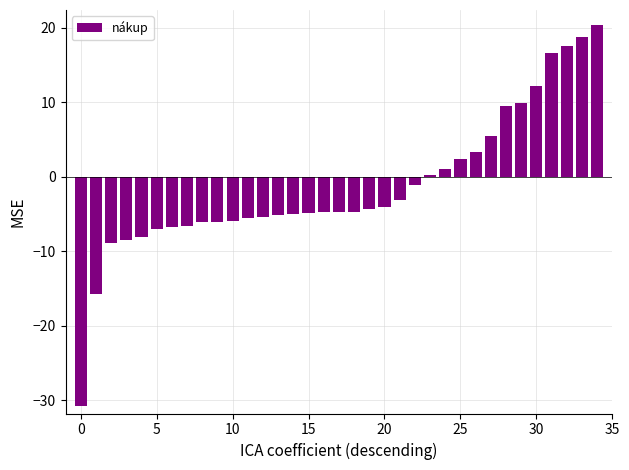

What is the difference between the maximum and second lowest values?

36.1